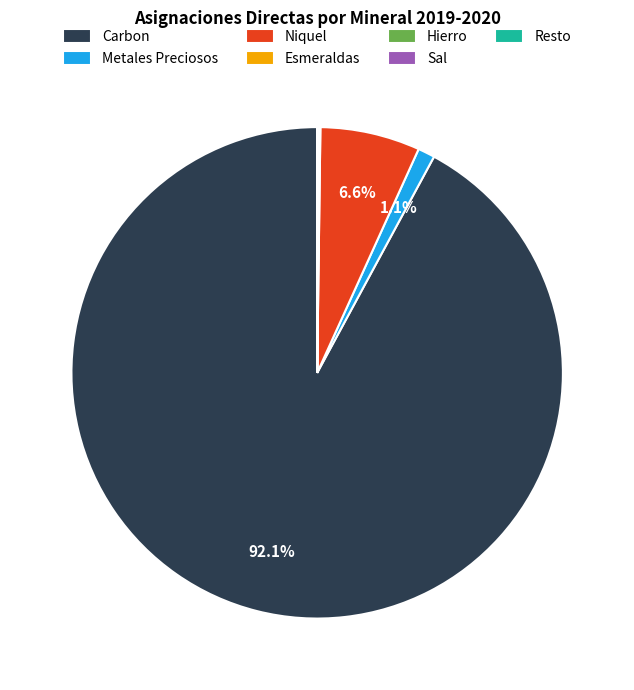

Does Carbon account for over 50% of the chart?

Yes